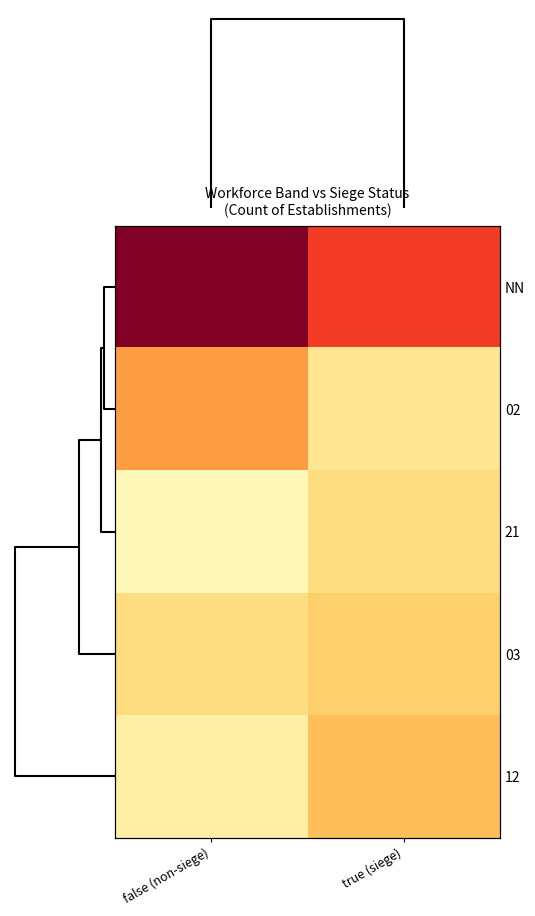

What is the difference between the maximum and minimum values in the 12 series?

4